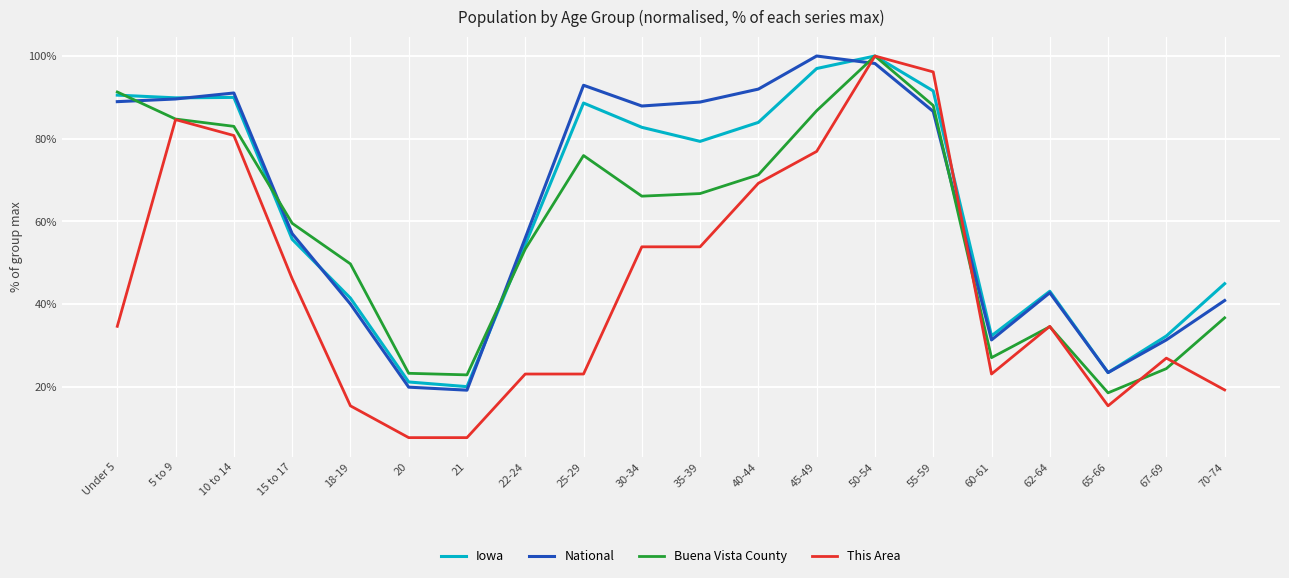

What position from the right is 30-34?

11